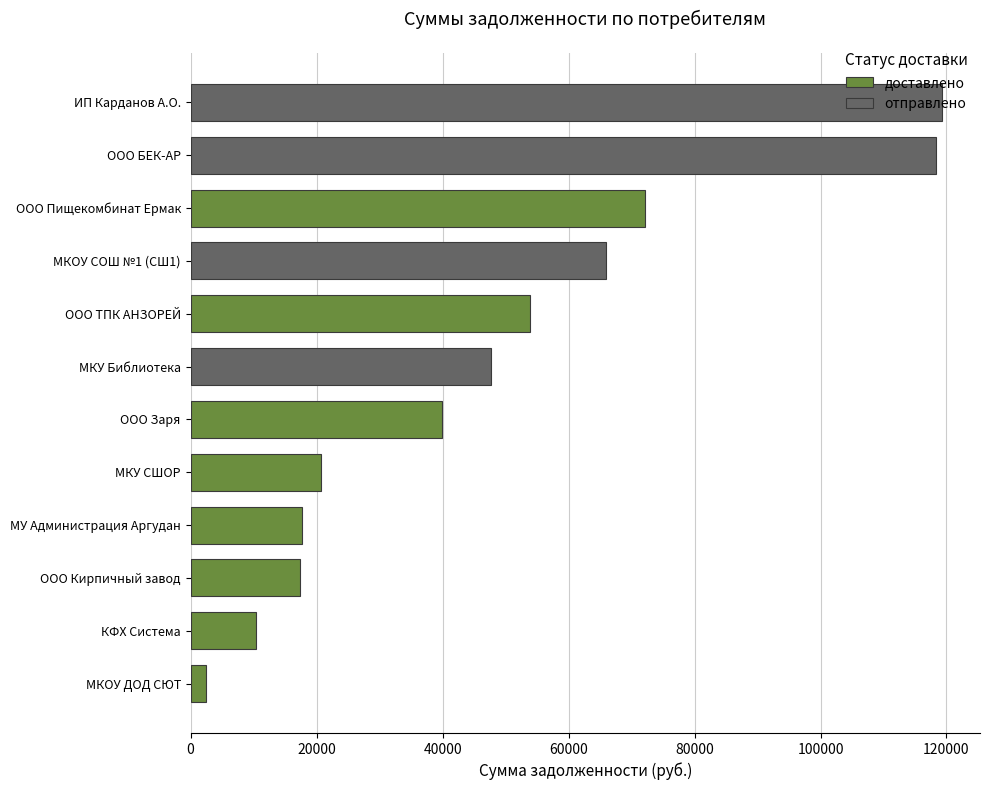

Which category has the lowest value across all series?

МКОУ ДОД СЮТ